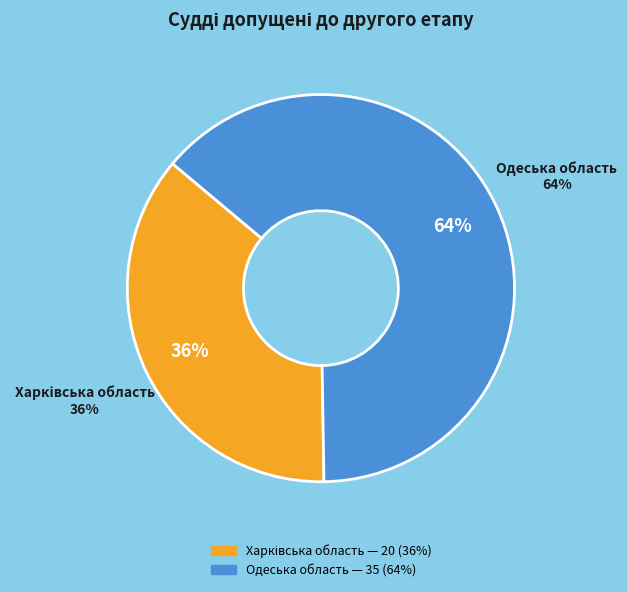

Which slice represents more than half of the pie?

Господарський суд Одеської області